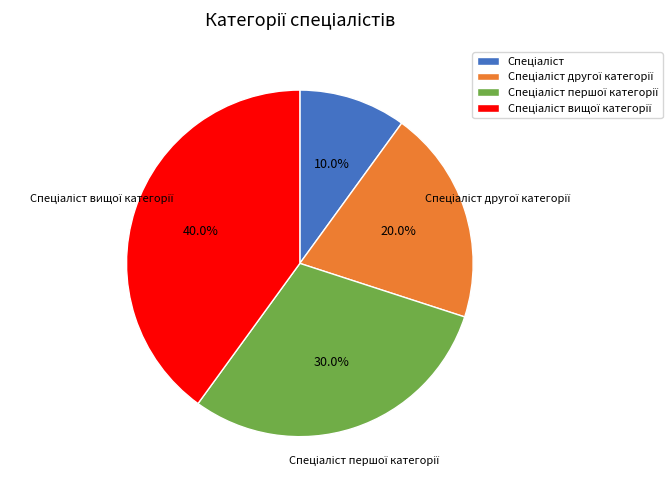

Is there a majority slice in this chart?

No